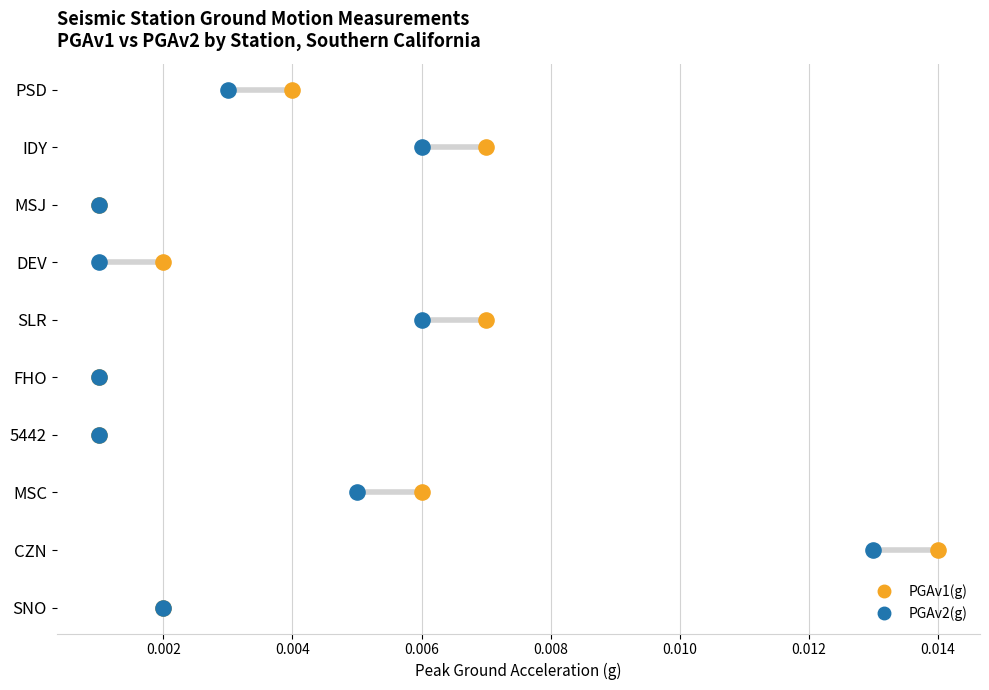

What are all the series names shown in the legend?

PGAv1(g), PGAv2(g)